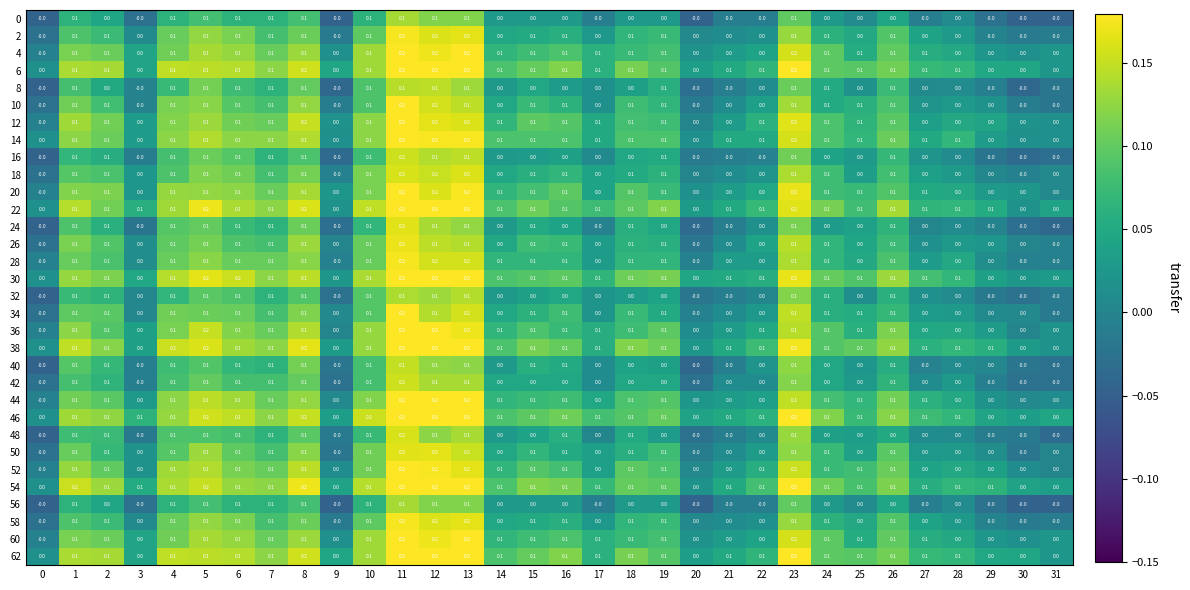

What is the sum of all 28 values?

2.2